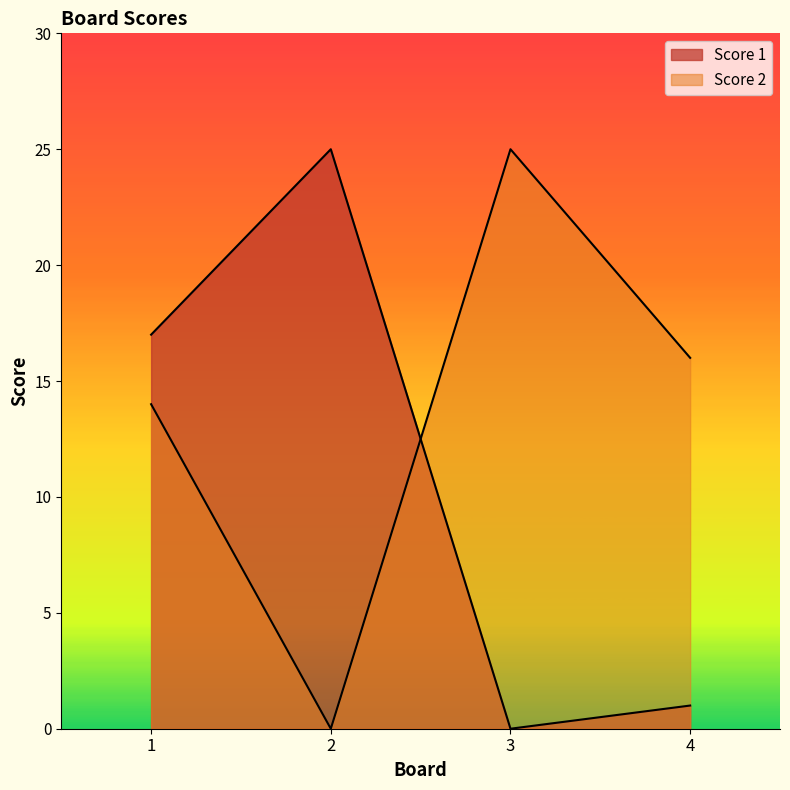

The Score 1 series shows 0 at 3. True or false?

True